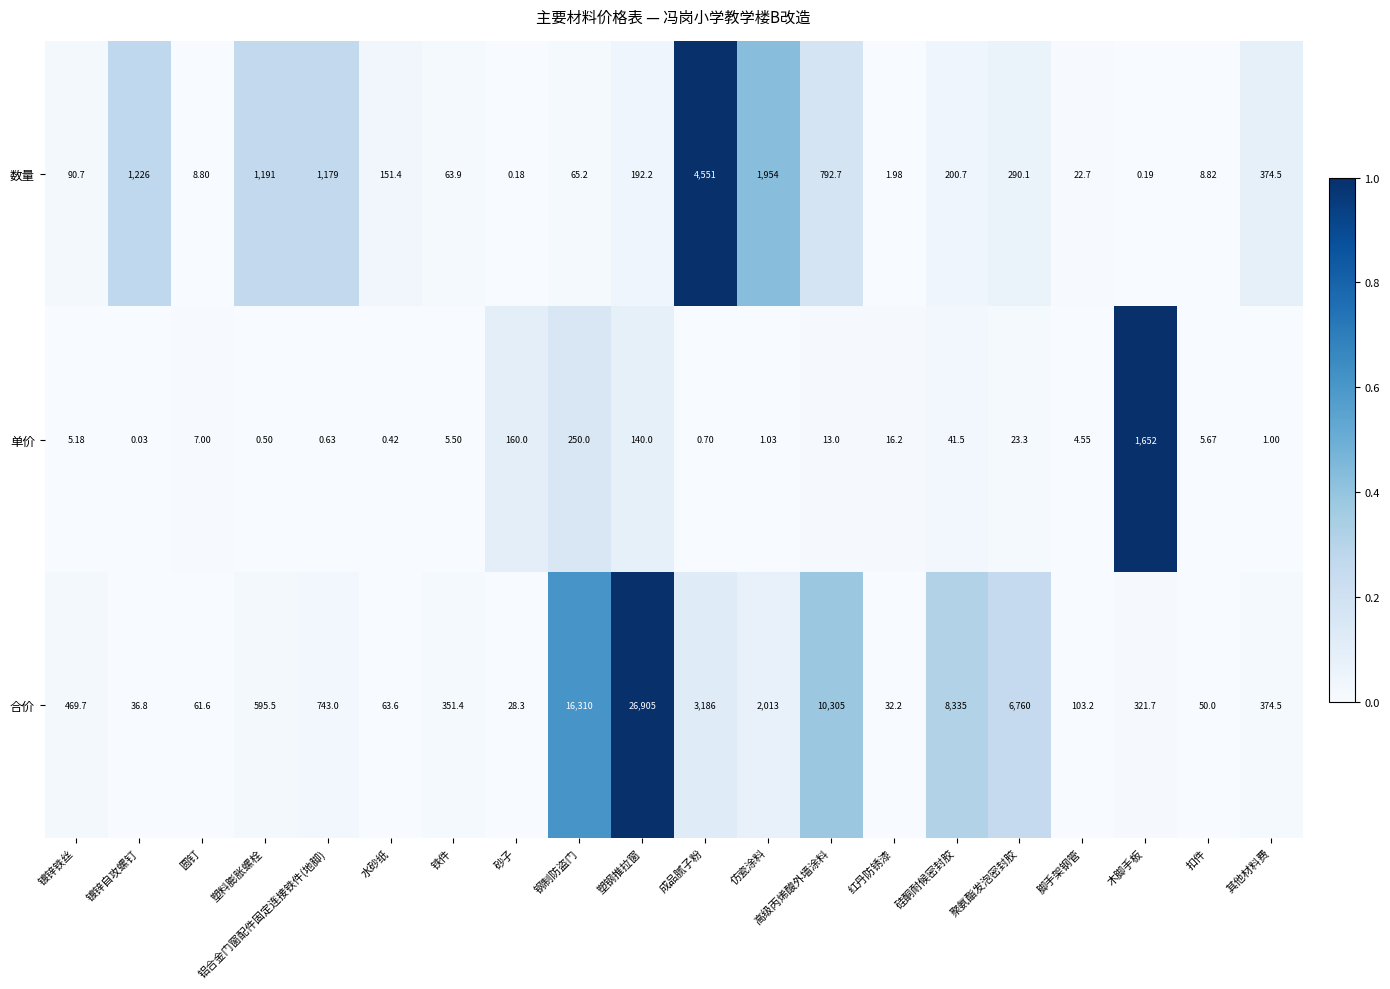

At which label is 单价 closest to 826?

钢制防盗门